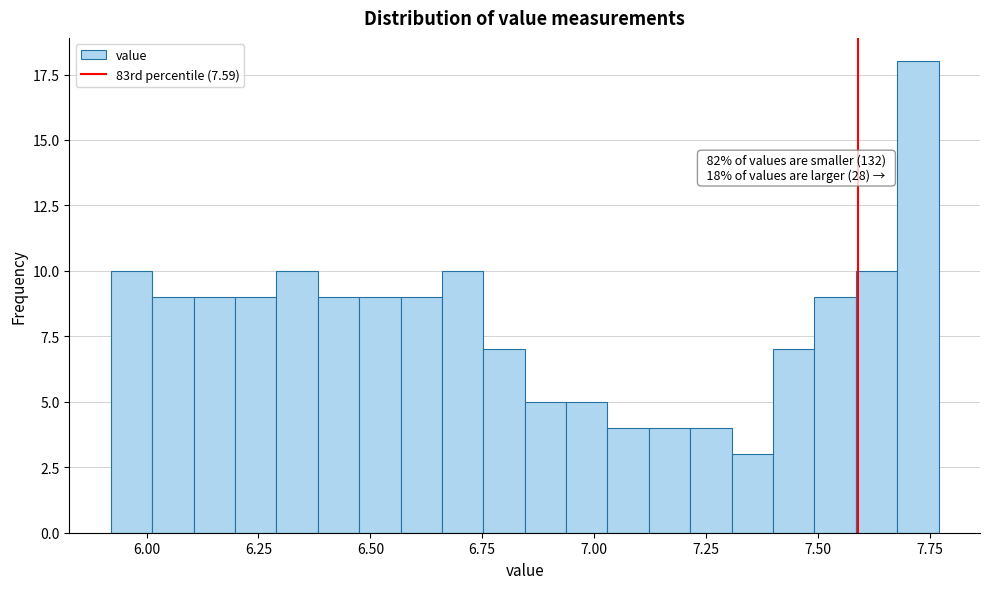

Read against the x-axis, roughly where is the centre of the tallest bar?

7.70